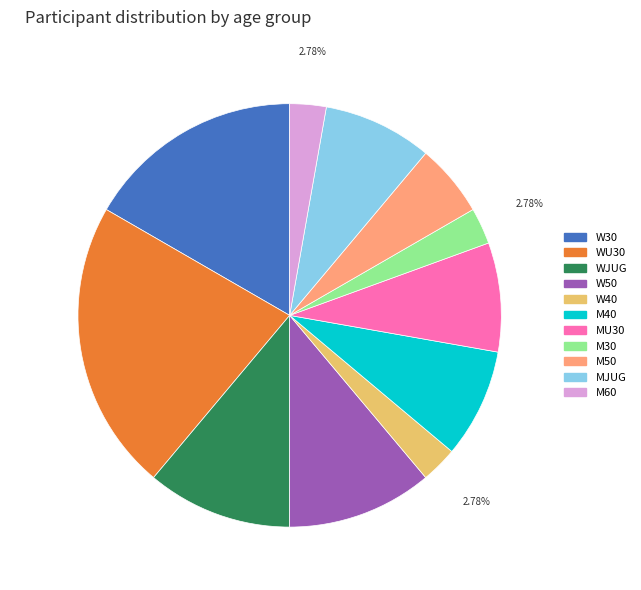

Do WJUG and M40 together represent more than half of the pie?

No